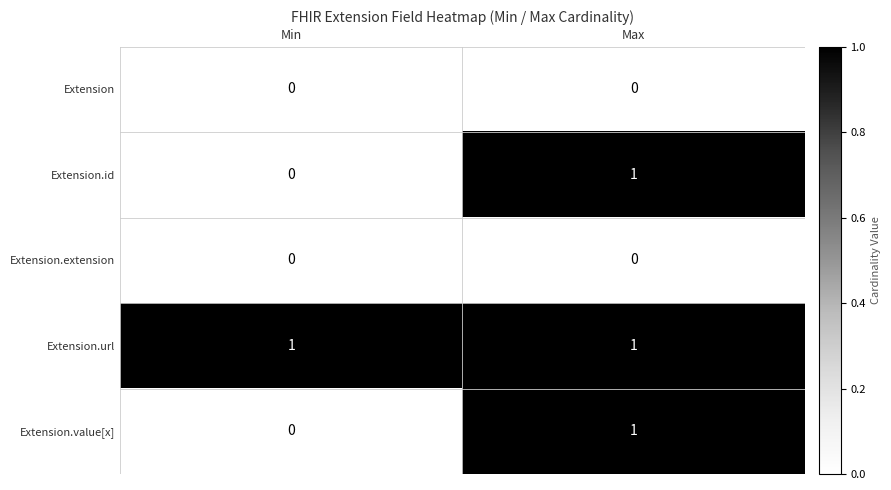

Is it true that Extension.url equals 0 at Min?

False